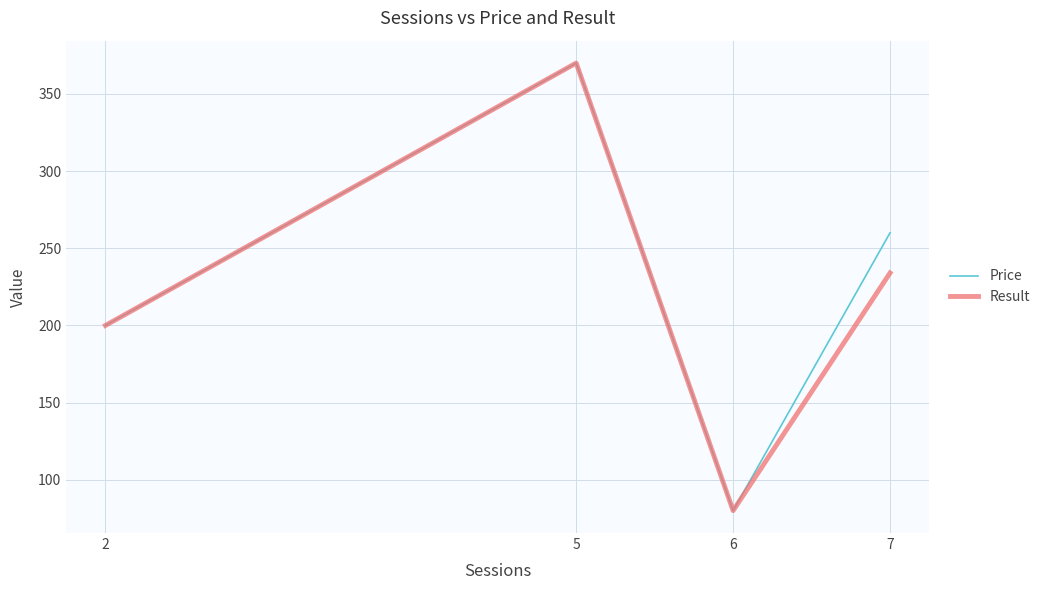

What is the lowest value of the Result series?

80